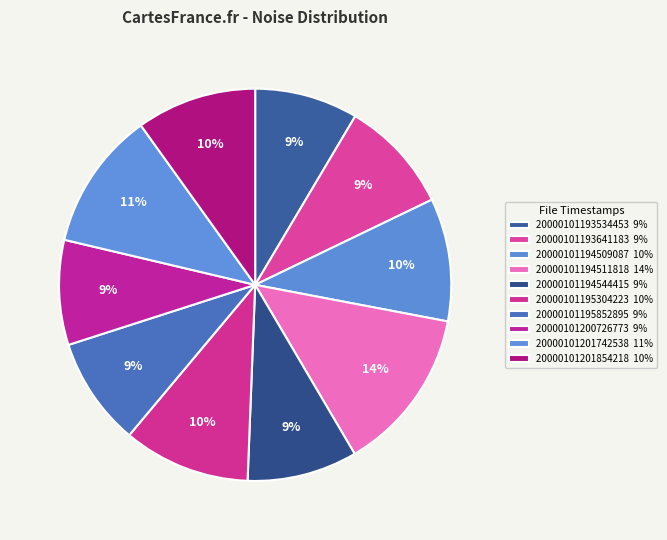

To the nearest percent, what is the difference between the 20000101193641183 and 20000101195304223 slice percentages?

1%